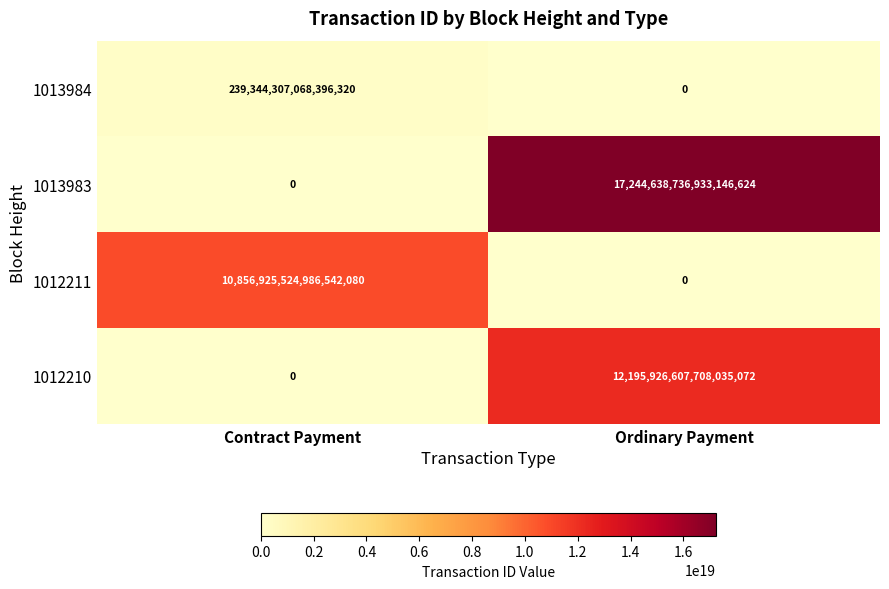

Which series has the largest total across all categories?

1013983